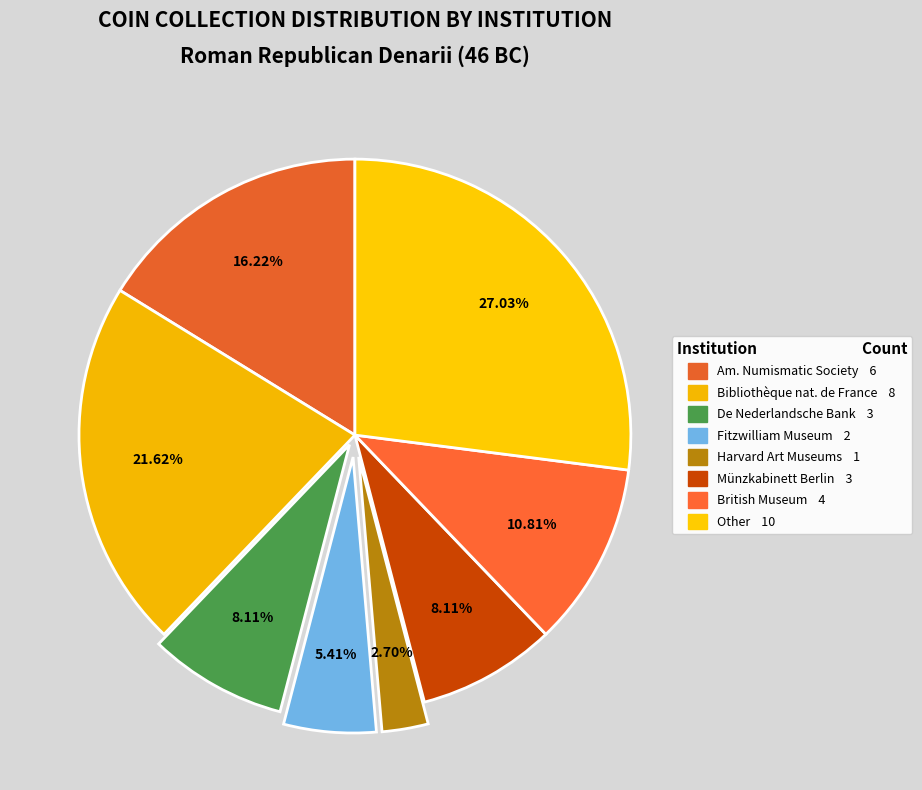

Is there a majority slice in this chart?

No